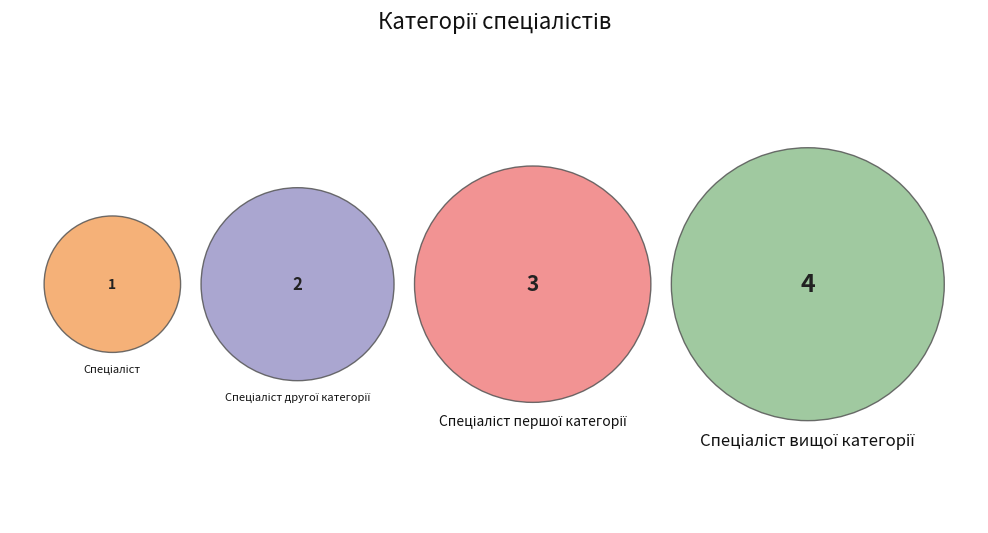

Does Спеціаліст вищої категорії represent more than half of the total?

No